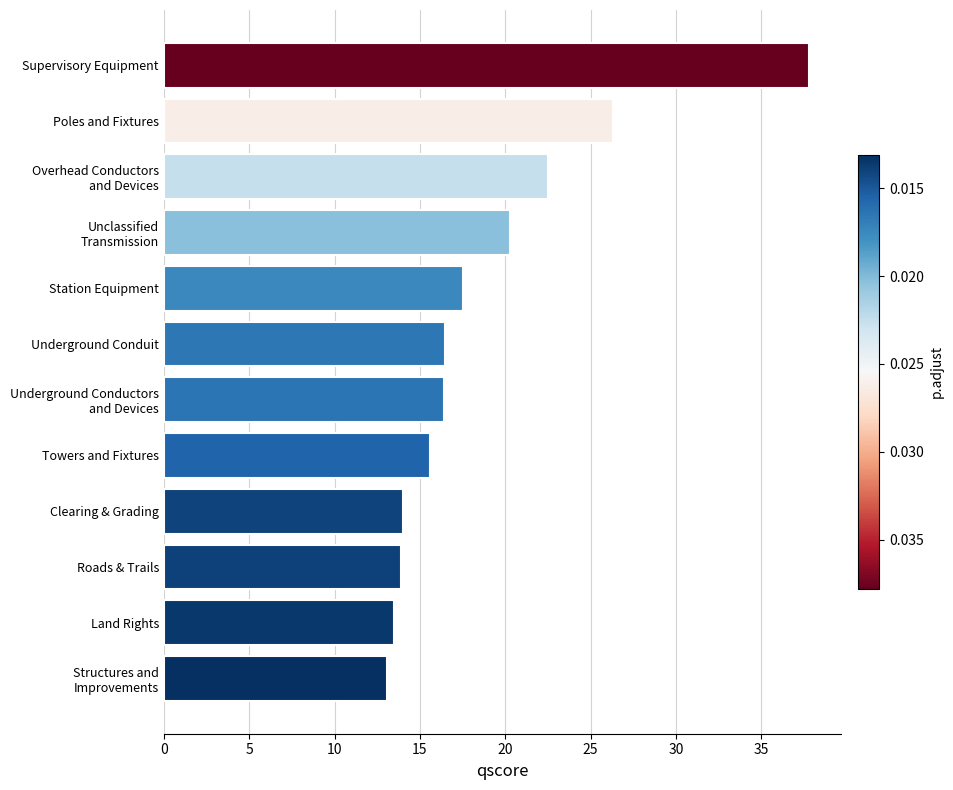

Where is the data nearest to the value 25?

Poles and Fixtures